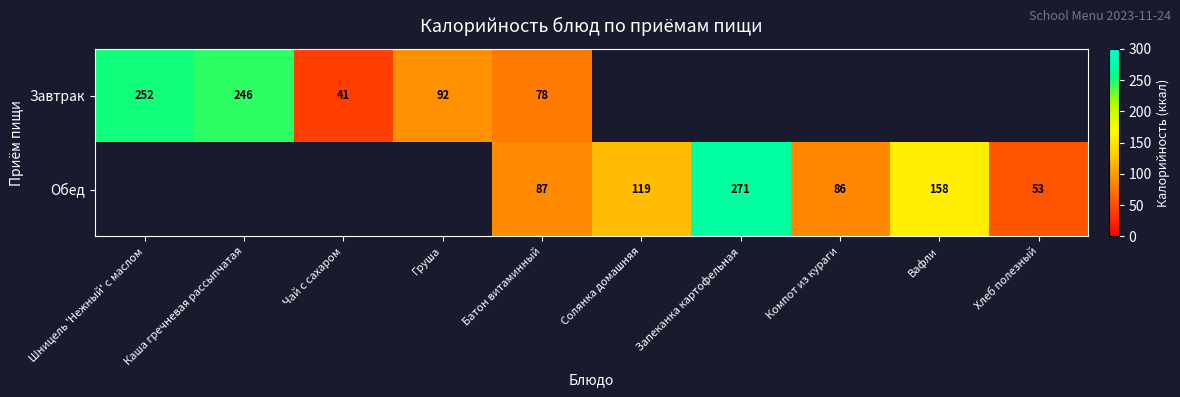

True or false: Обед has a value of 35 at Хлеб полезный.

False